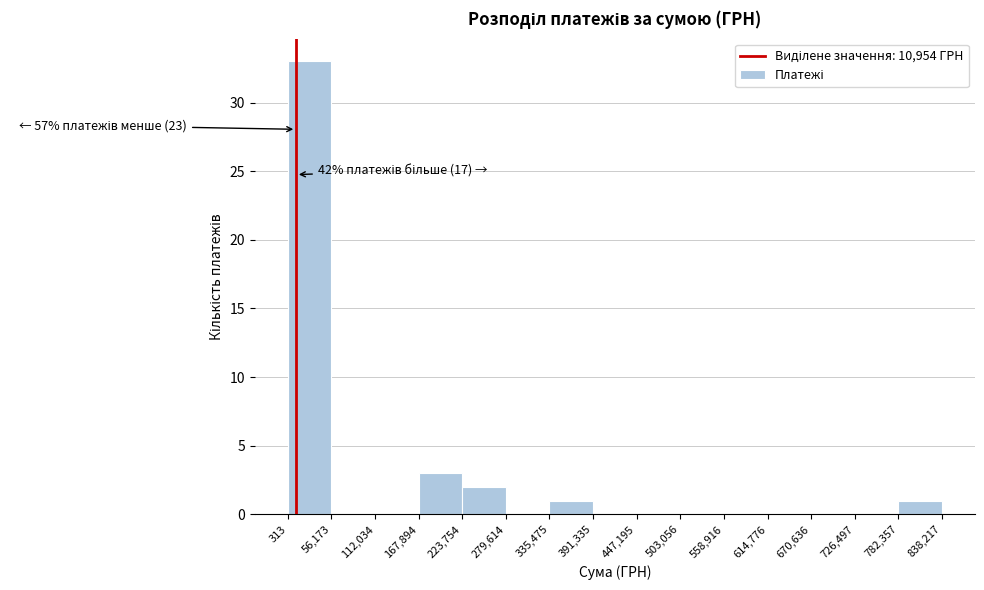

Which range on the x-axis has the tallest bar?

313 to 56,173